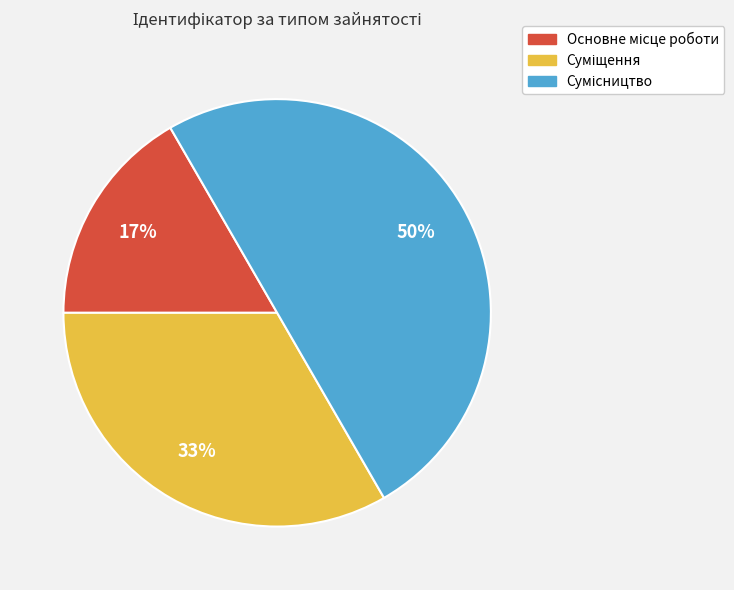

To the nearest percent, what is the difference between the largest and smallest slice percentages?

33%